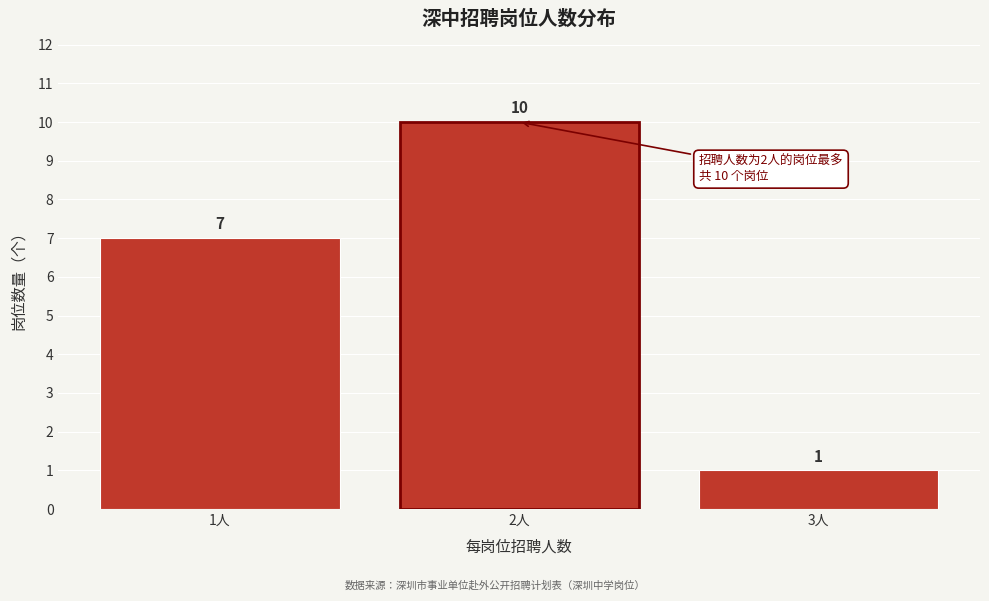

Reading left to right, extract all data points from this chart.

7	10	1